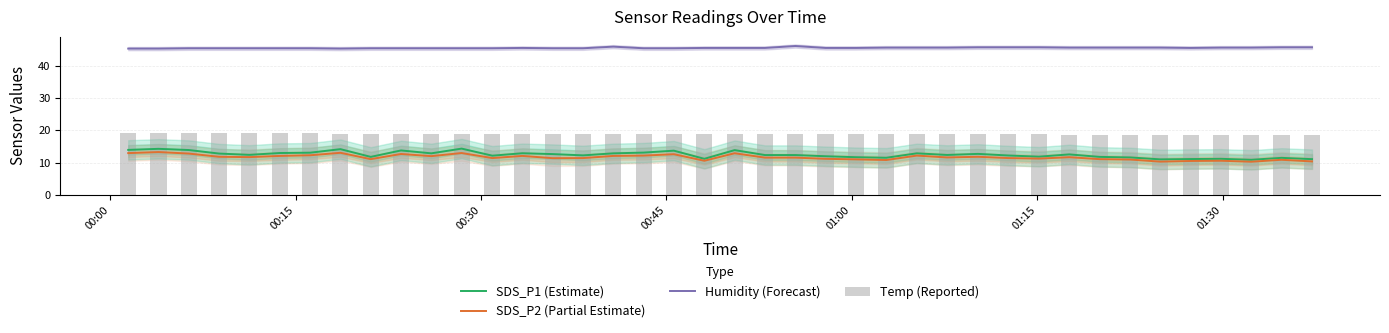

True or false: Humidity (Forecast) and SDS_P2 (Partial Estimate) cross at least once.

False